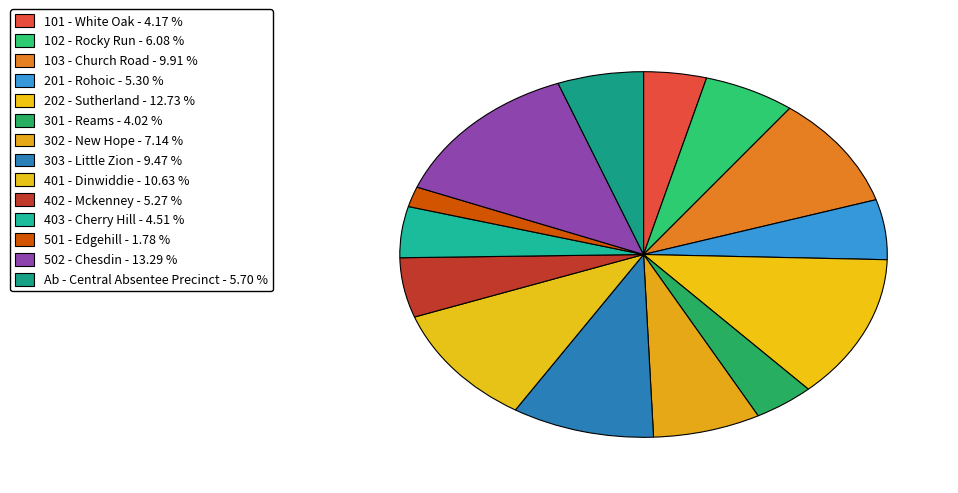

Which has a higher value, 202 - Sutherland or 103 - Church Road?

202 - Sutherland